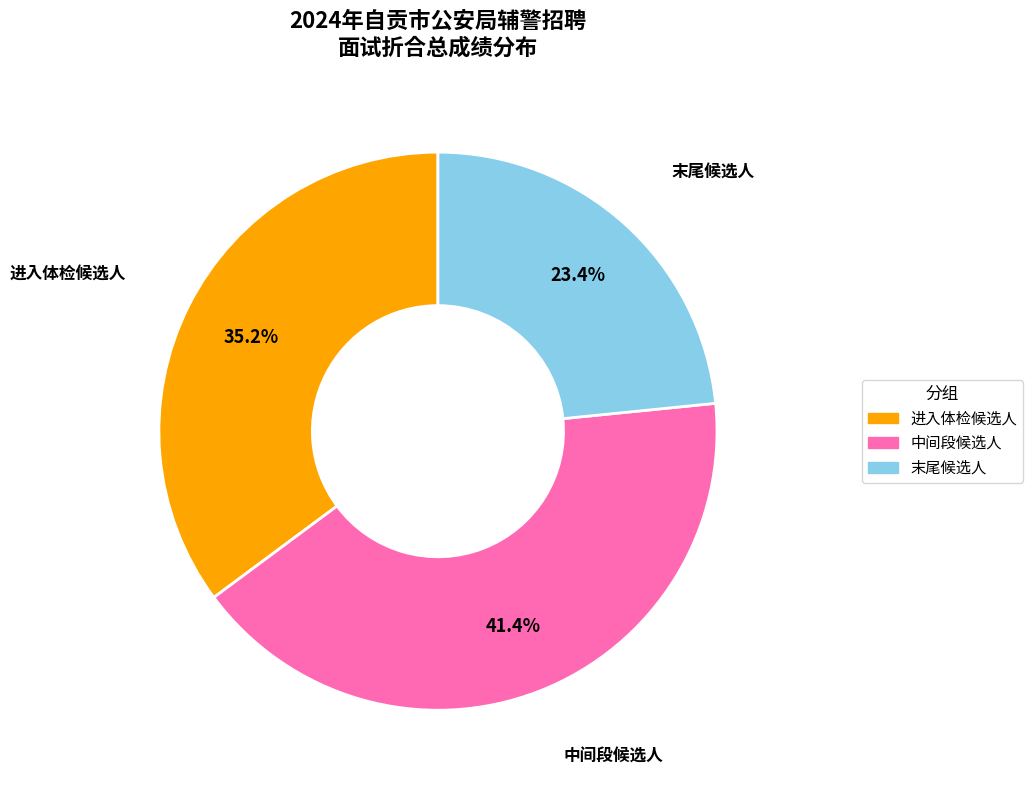

Is there any slice that represents more than half of the pie?

No